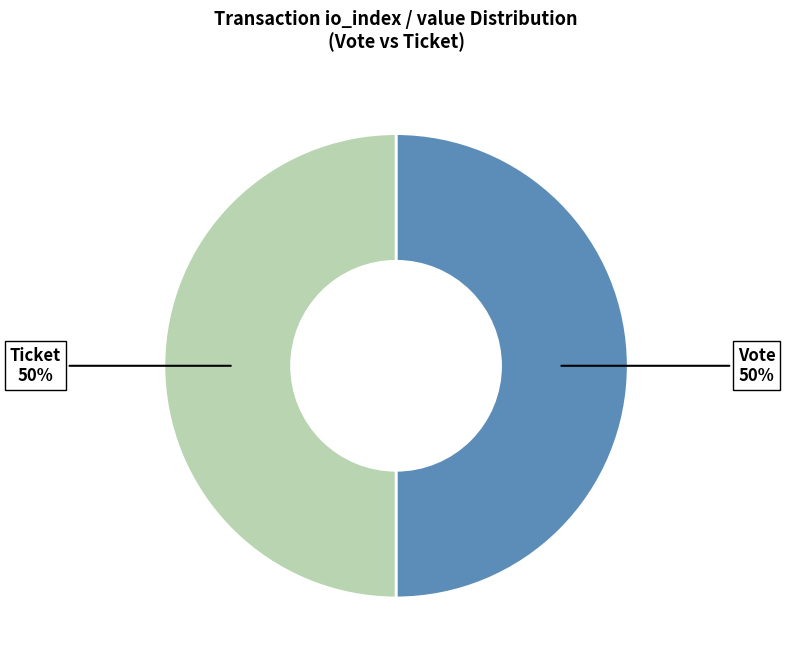

Count the number of slices in the pie.

2